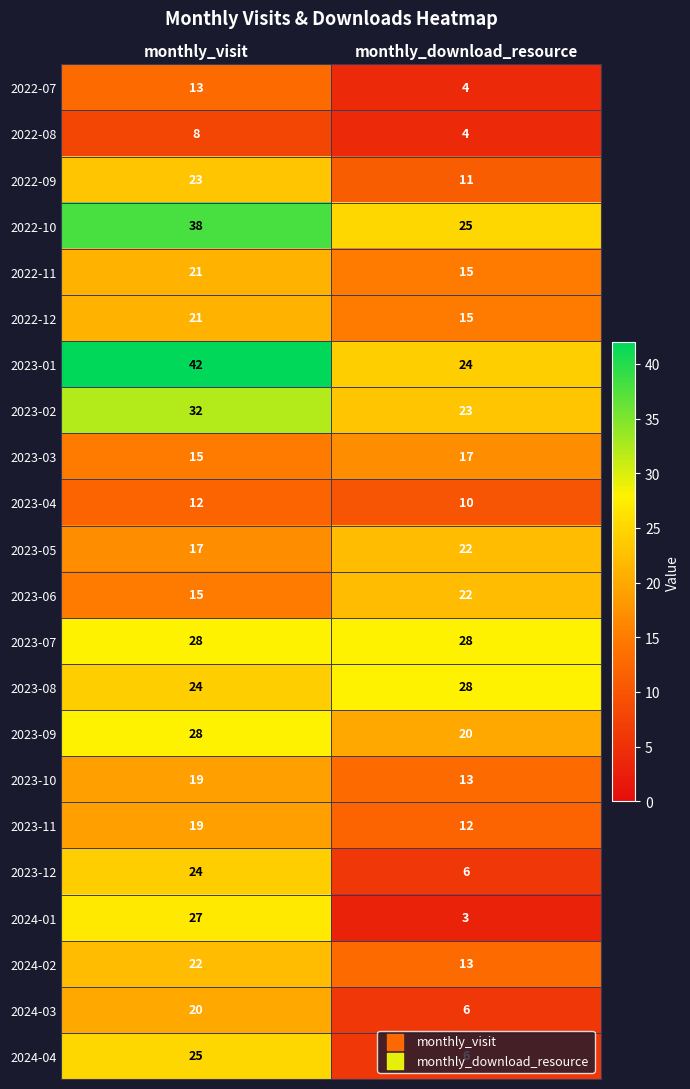

The 2023-08 series shows 28 at monthly_download_resource. True or false?

True